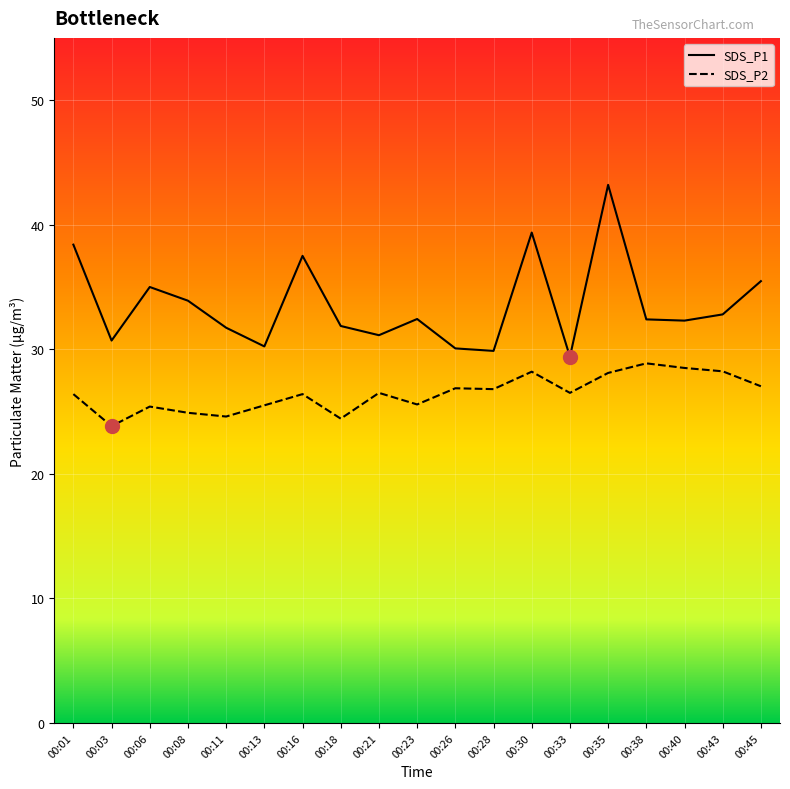

List the series in order of their overall mean, lowest first.

SDS_P2, SDS_P1